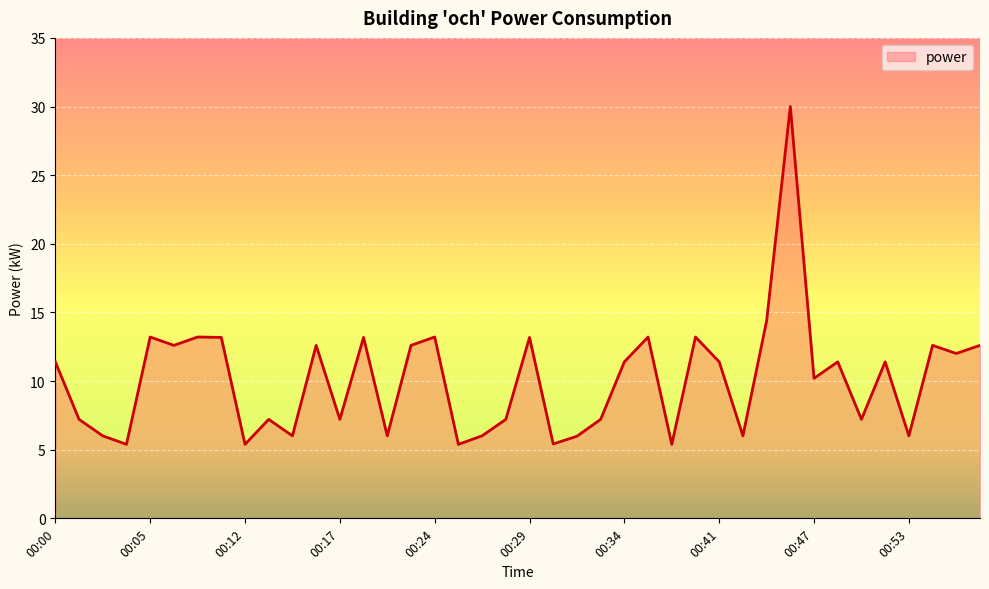

What is the difference between the maximum and minimum values?

24.6